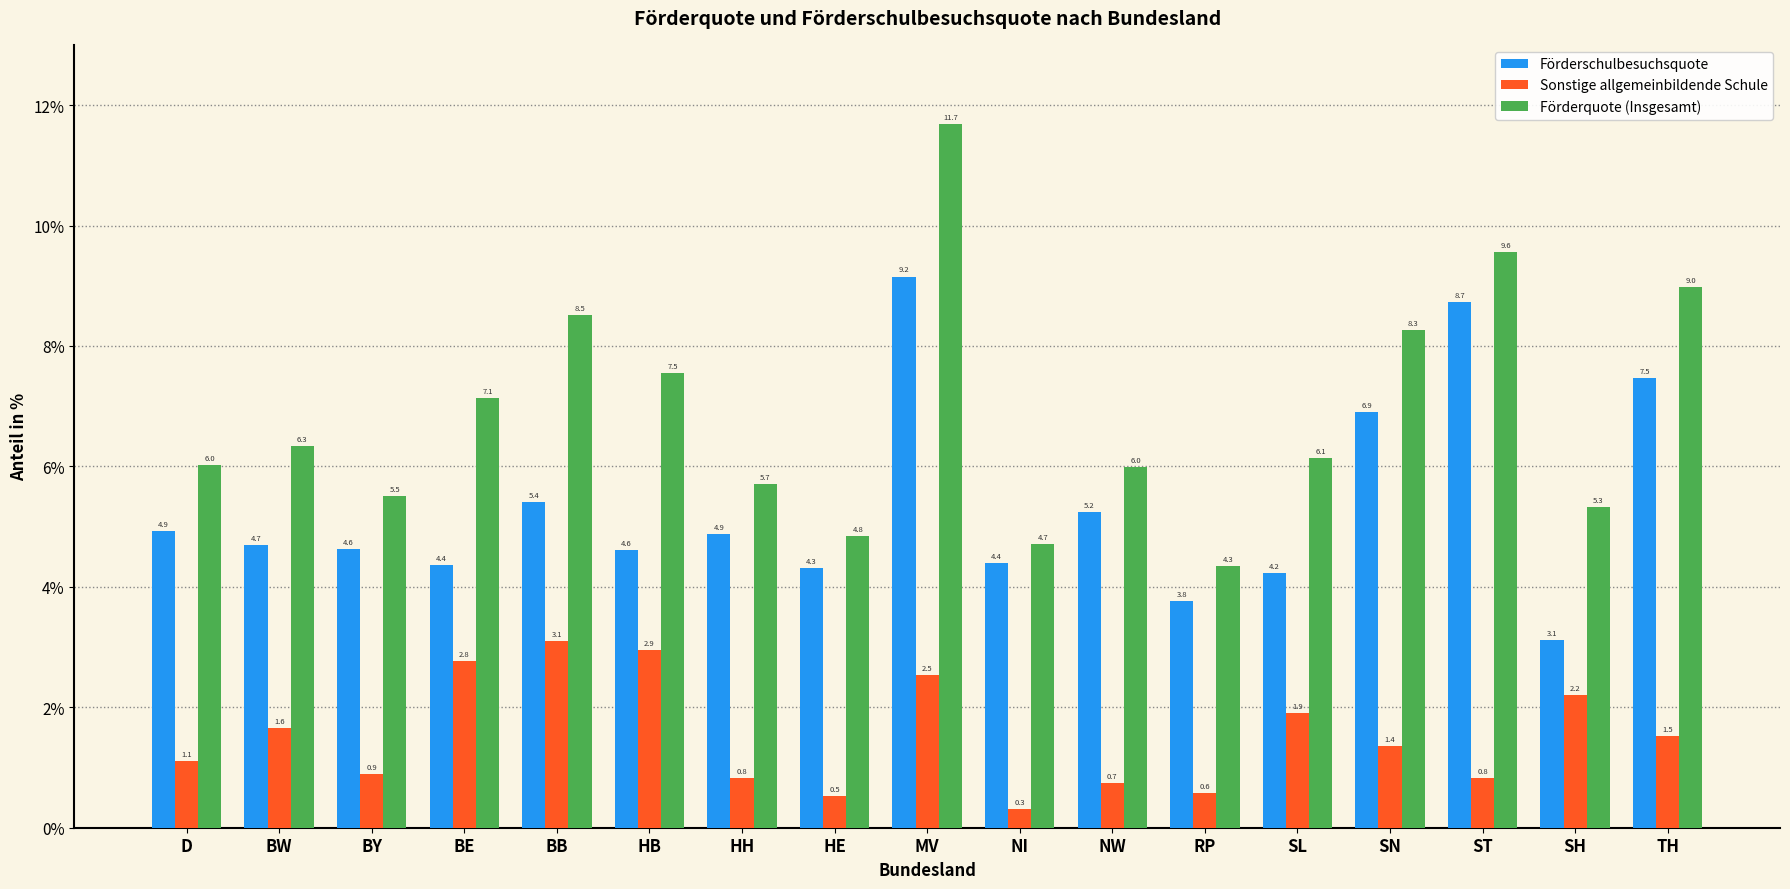

What is the label of the 7th bar from the right?

NW